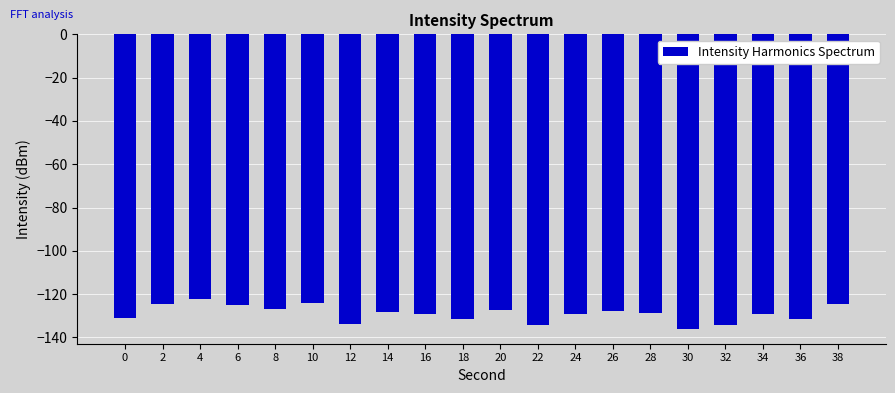

The value at 8 is -127.0. True or false?

True